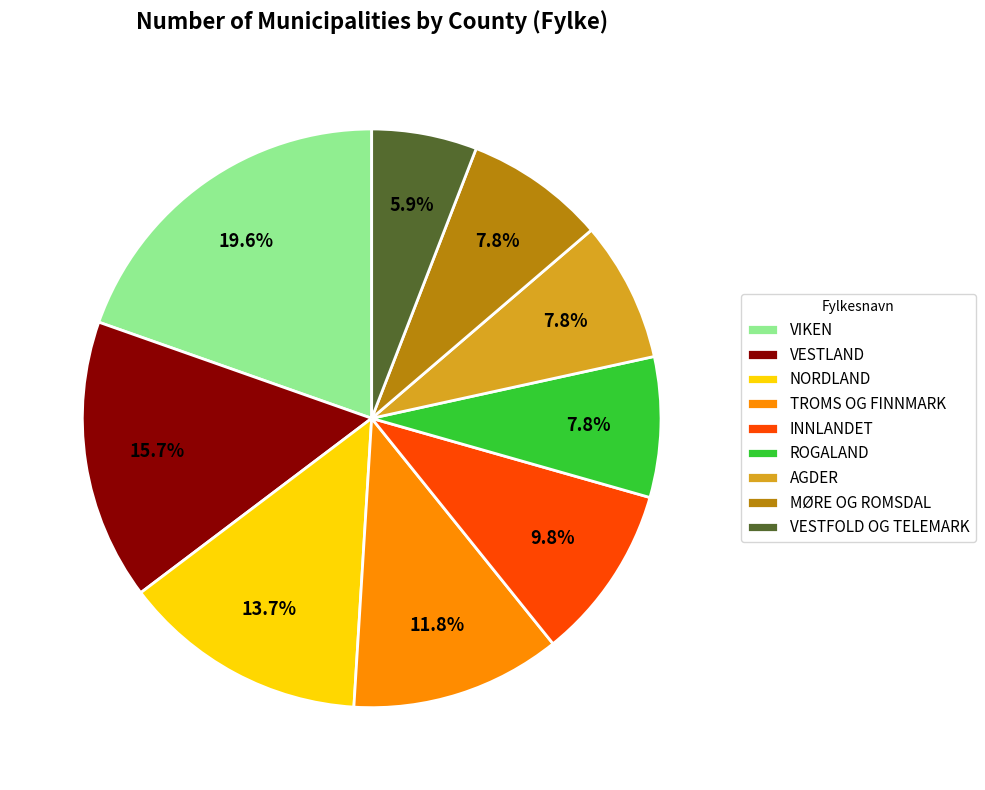

Is it true that VESTFOLD OG TELEMARK is 19% of the pie?

False